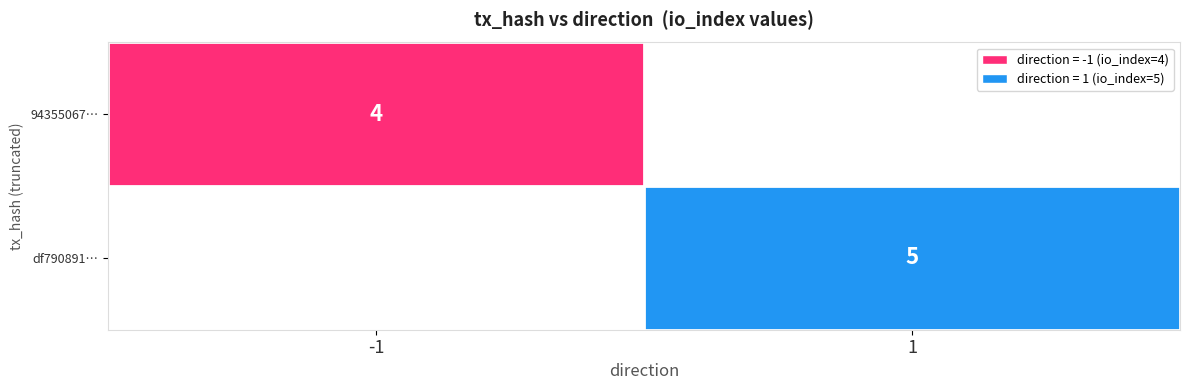

Which series has the largest total across all categories?

df790891920aff41561ded66a471a9e2a744428